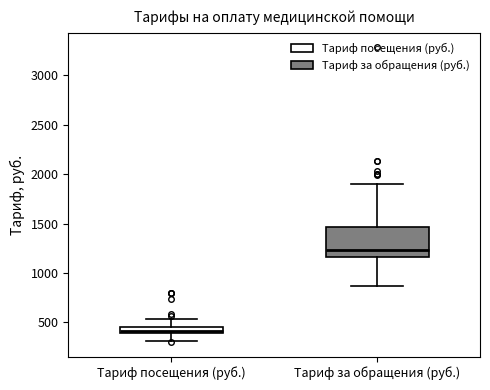

Comparing the boxes themselves (not the whiskers), which one is the tallest?

Тариф за обращения (руб.)